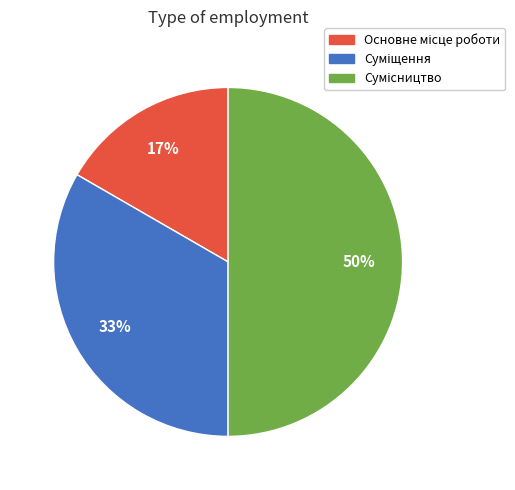

To the nearest percent, what is the average slice percentage?

33%